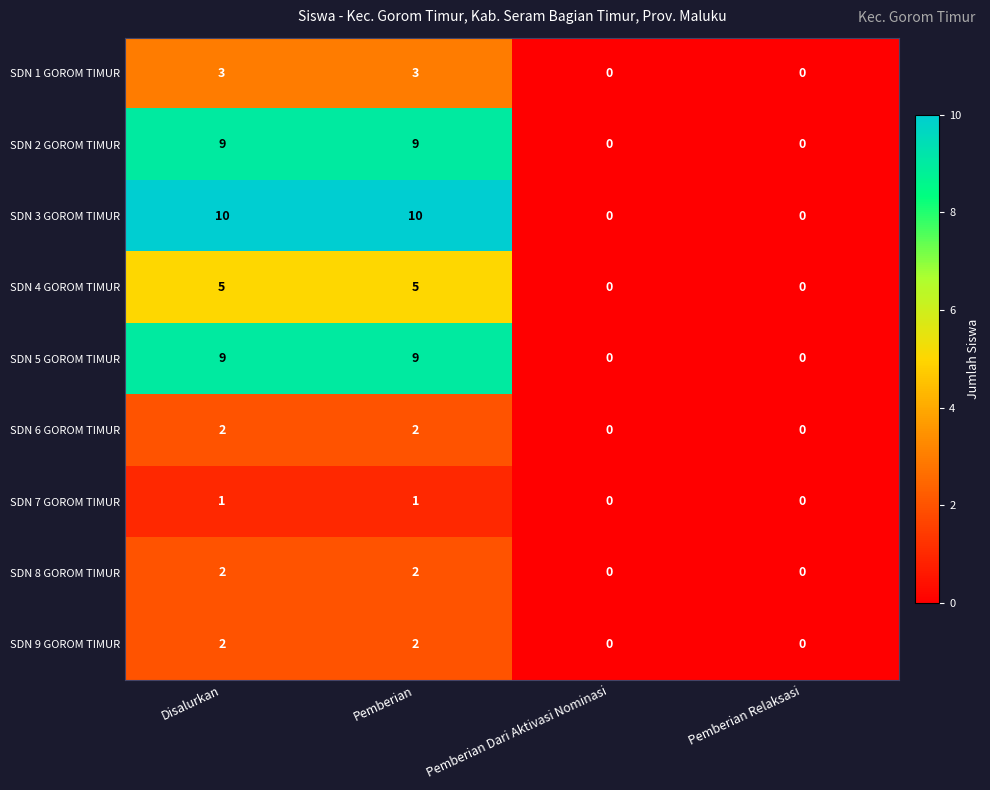

How many series are shown in this chart?

9